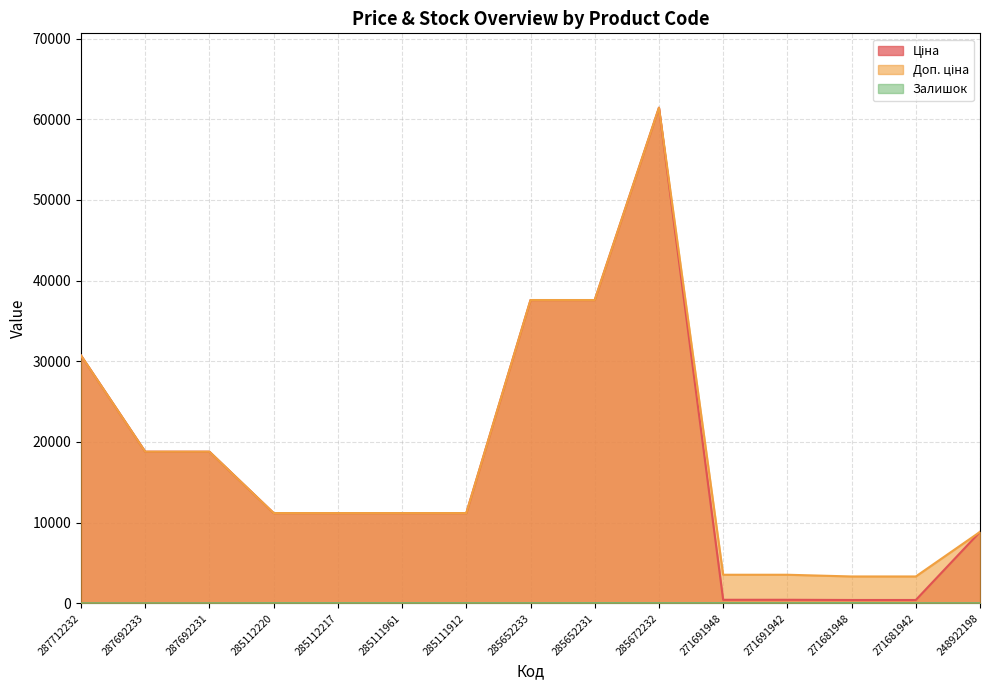

Where does the Ціна series first go above 11188?

287712232